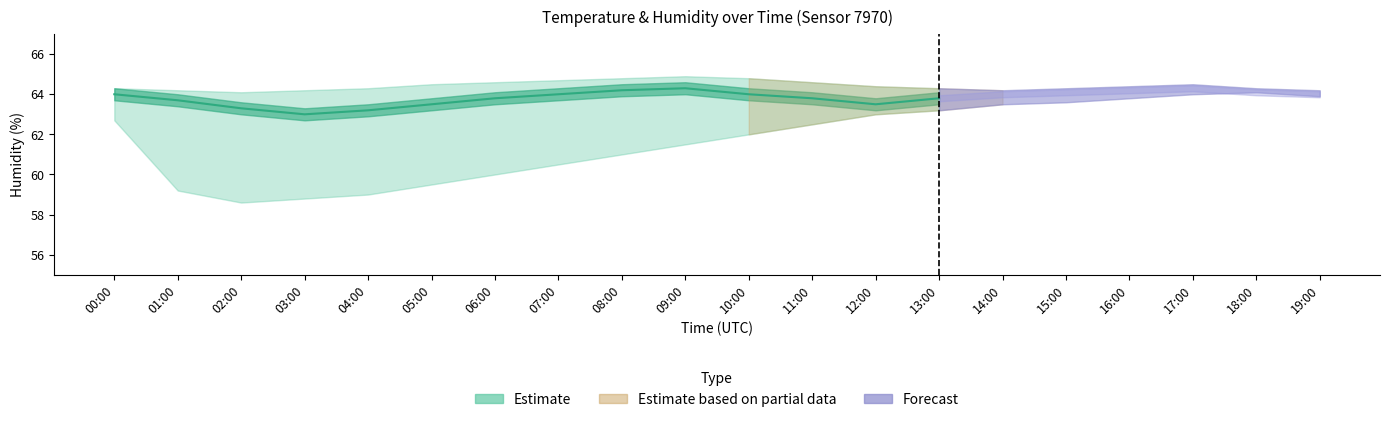

True or false: humidity_low and humidity_high intersect in this chart.

False